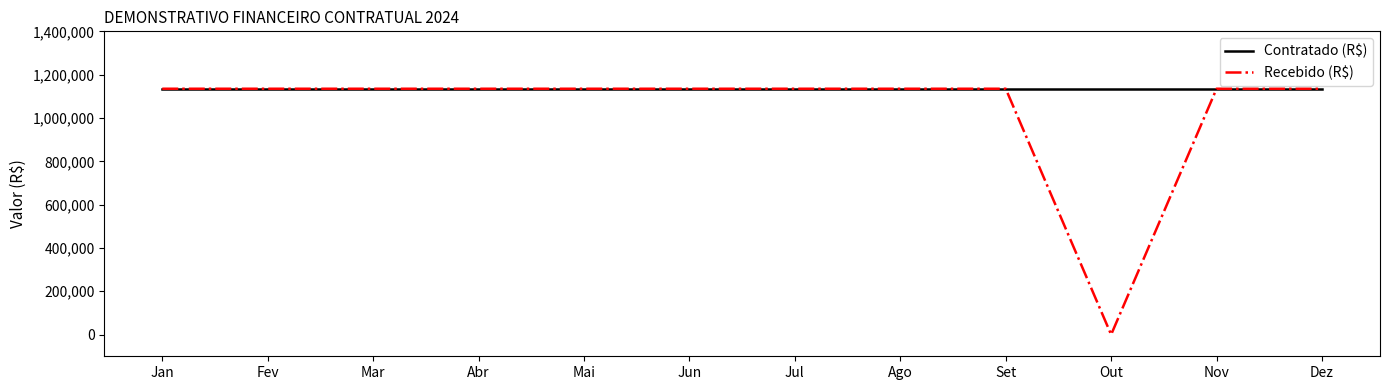

What is the maximum value for Recebido (R$)?

1135000